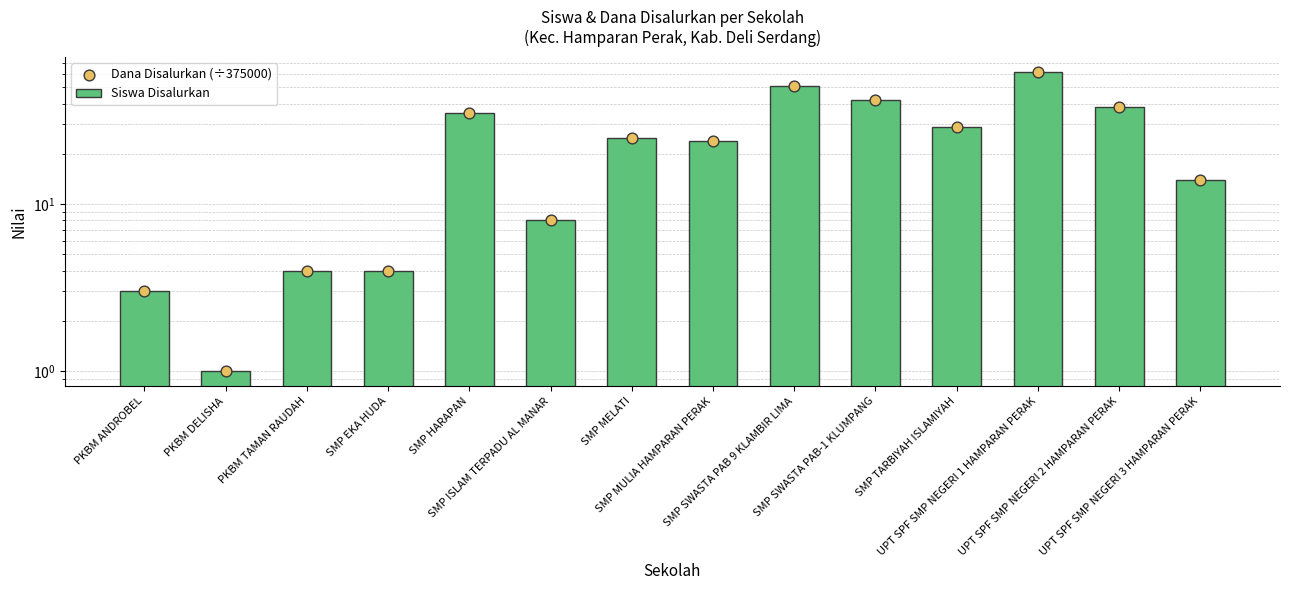

What are all the series names shown in the legend?

Siswa Disalurkan, Dana Disalurkan (÷375000)